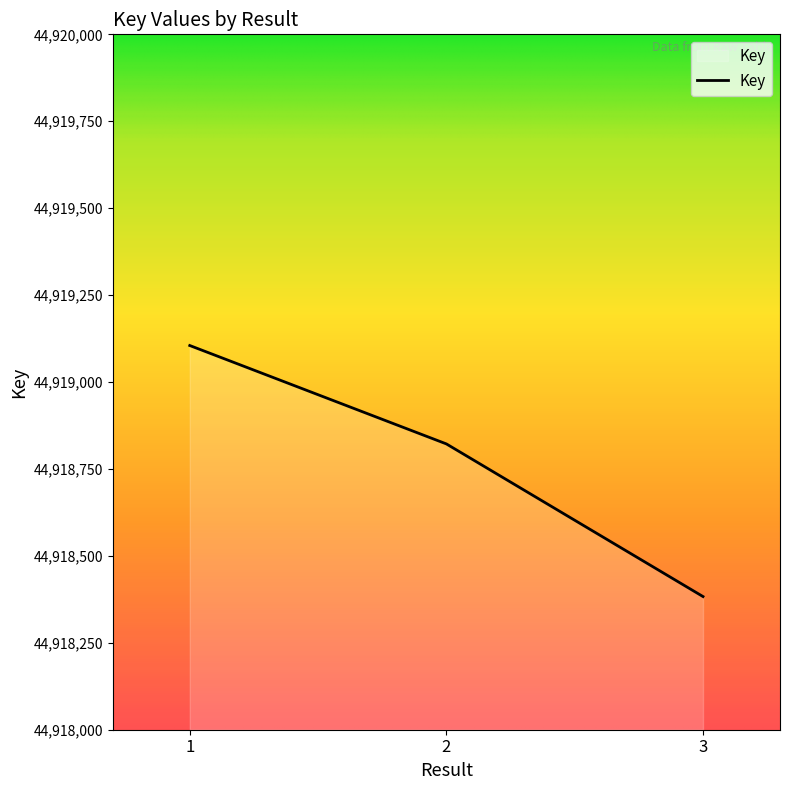

What is the ratio of the value at 3 to the value at 2?

1.0